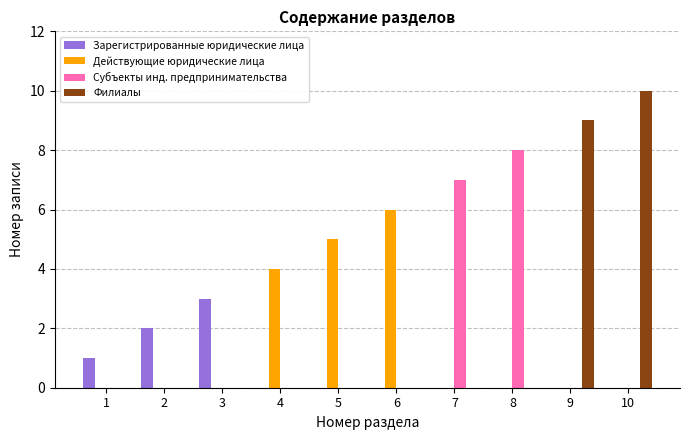

How many data points does each series have?

10